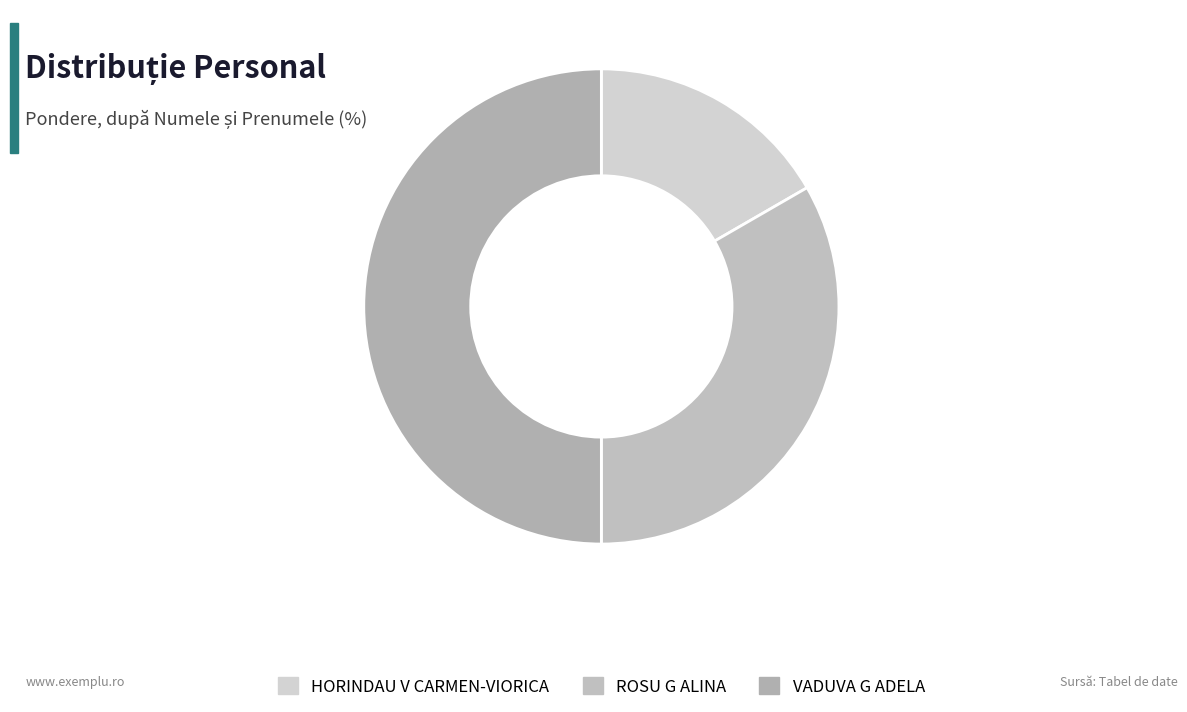

Does VADUVA G ADELA account for over 50% of the chart?

No